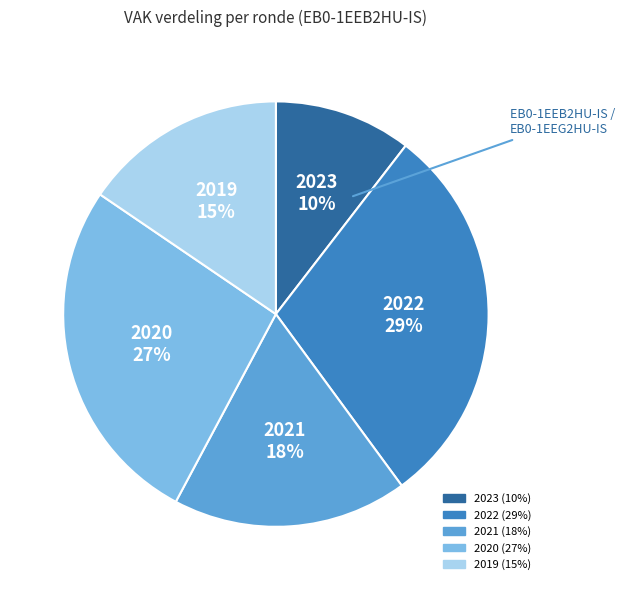

Is there a majority slice in this chart?

No